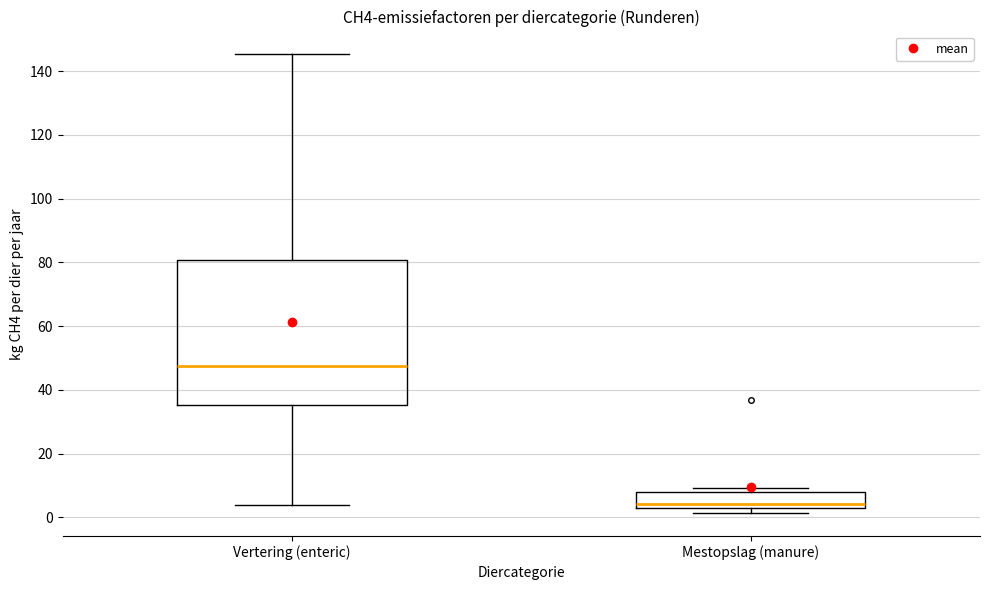

Which box is the tallest, from its lower edge to its upper edge?

Vertering (enteric)